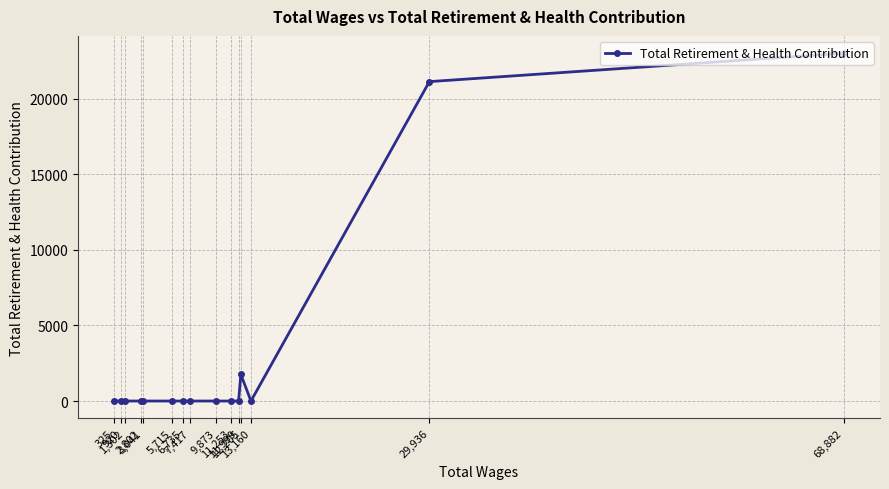

The chart shows a value of 35670 at 29,936. True or false?

False